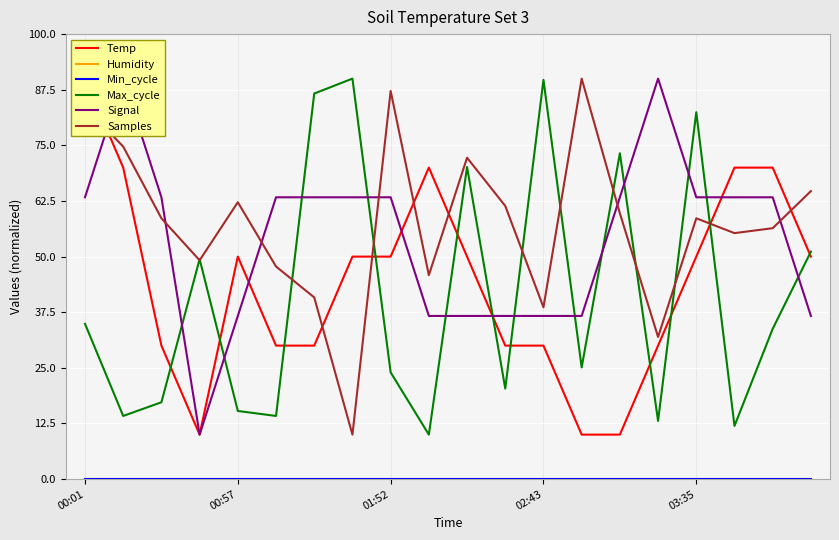

What is the spread (max minus min) of values at 02:43?

89.7